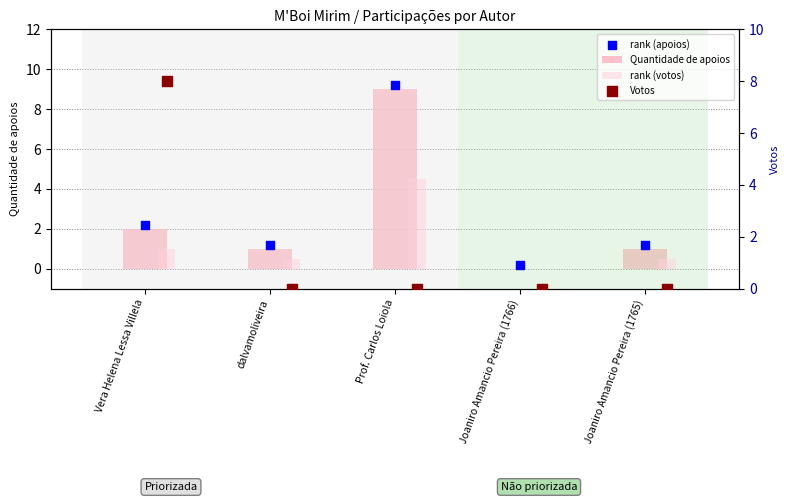

Is the value of rank (apoios) at Joaniro Amancio Pereira (1765) greater than the value of Quantidade de apoios at Joaniro Amancio Pereira (1765)?

Yes